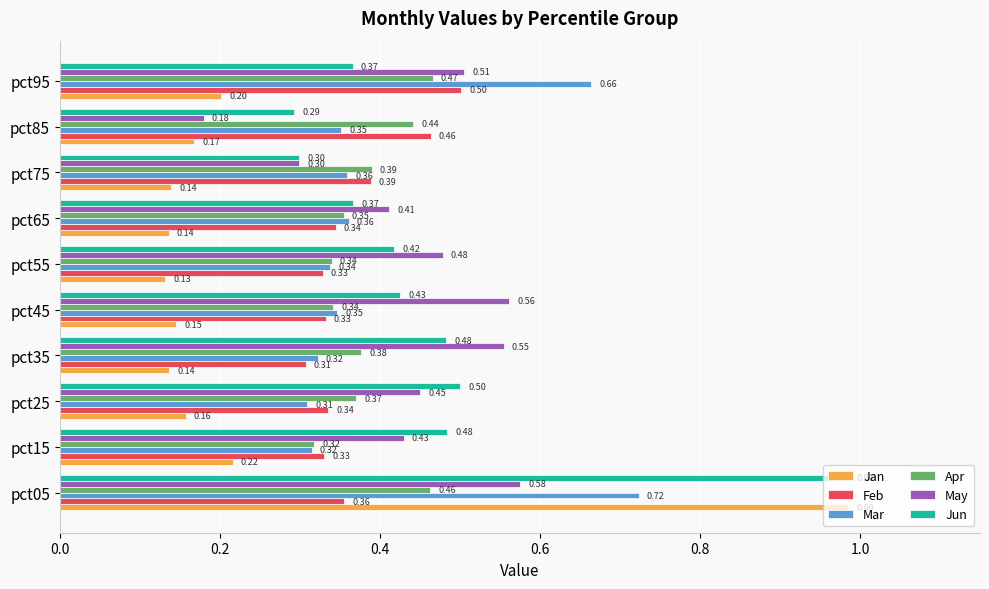

What is the difference between the second highest and second lowest values in the May series?

0.3